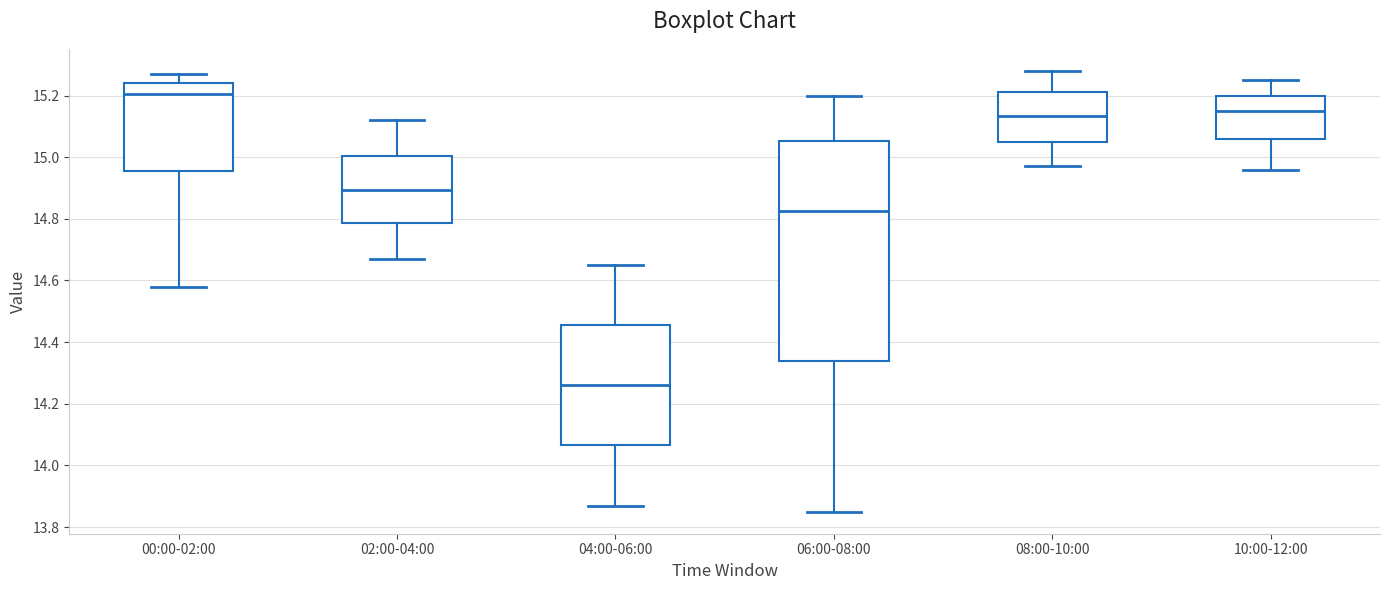

Comparing the boxes themselves (not the whiskers), which one is the tallest?

06:00-08:00